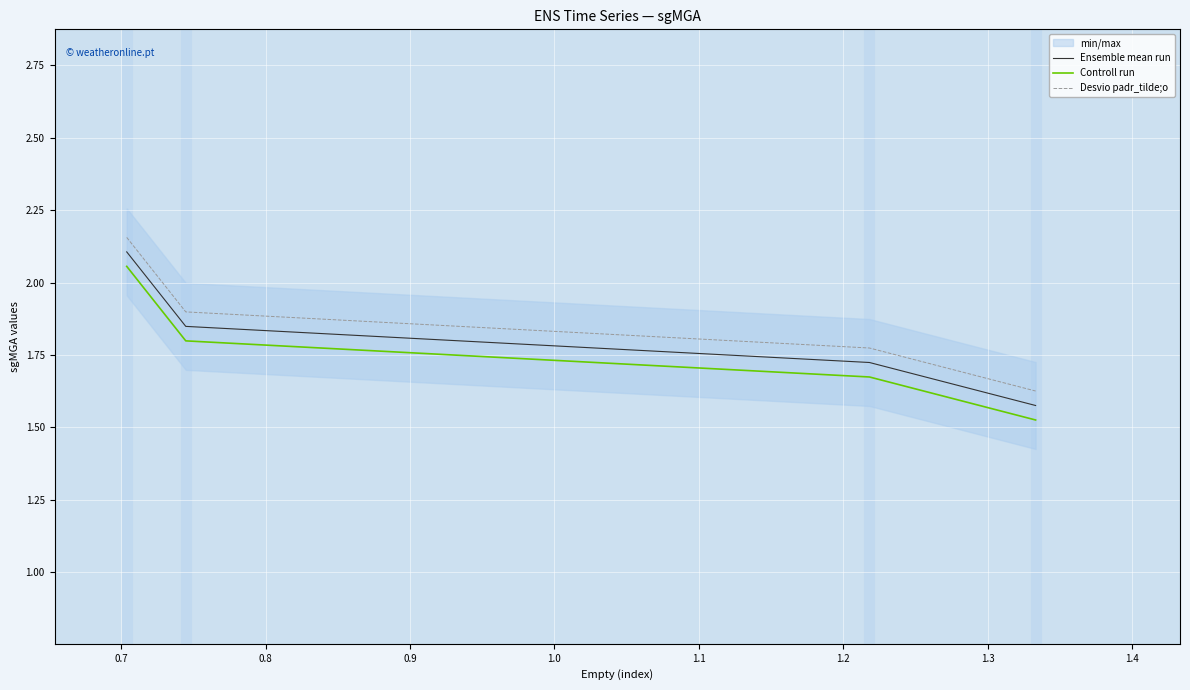

What is the sum of all Controll run values?

7.1